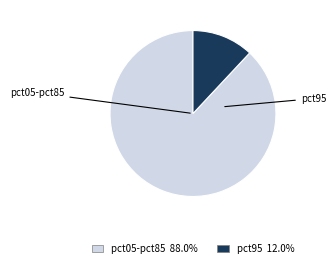

Is there a majority slice in this chart?

Yes